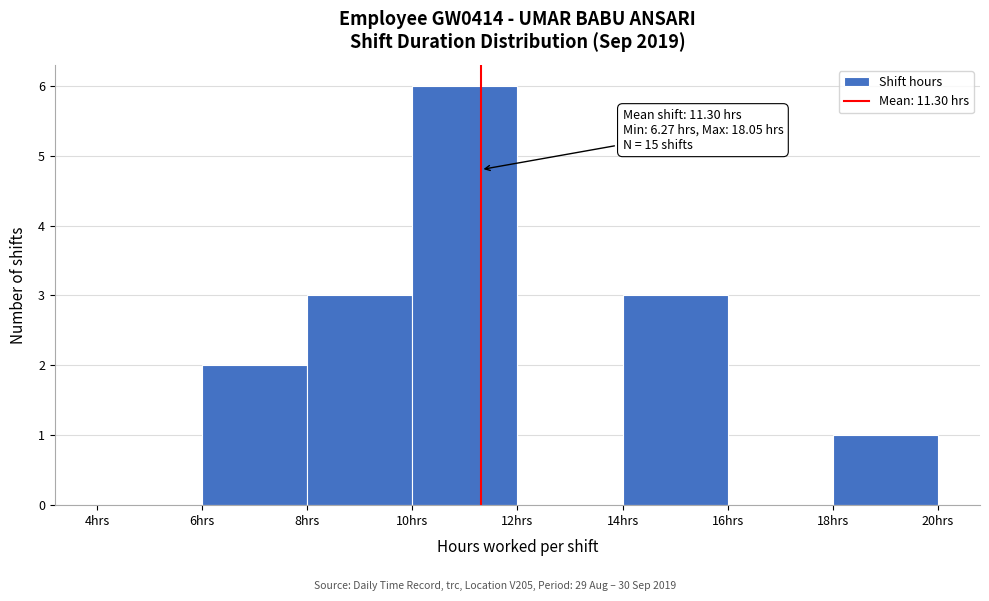

Which range on the x-axis has the tallest bar?

10 to 12